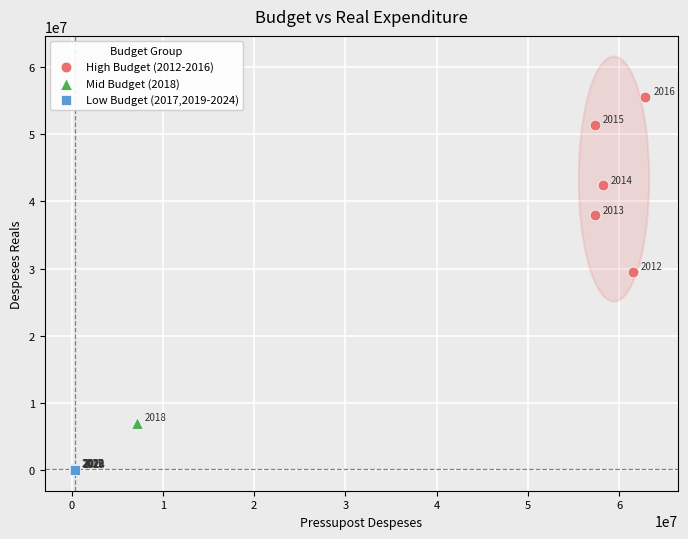

What are all the series names shown in the legend?

High Budget (2012-2016), Mid Budget (2018), Low Budget (2017,2019-2024)